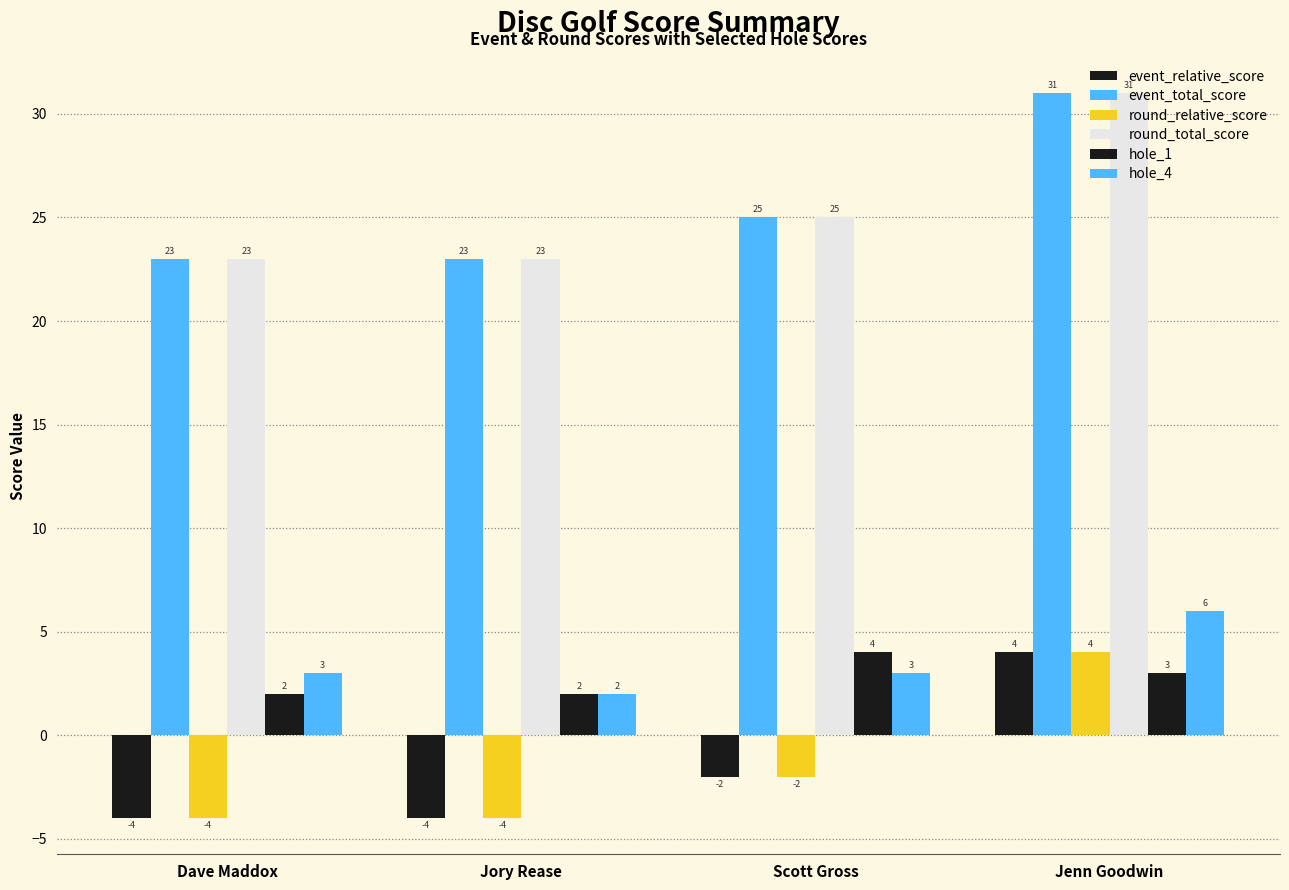

Between Scott Gross and Jenn Goodwin, which is larger?

Jenn Goodwin